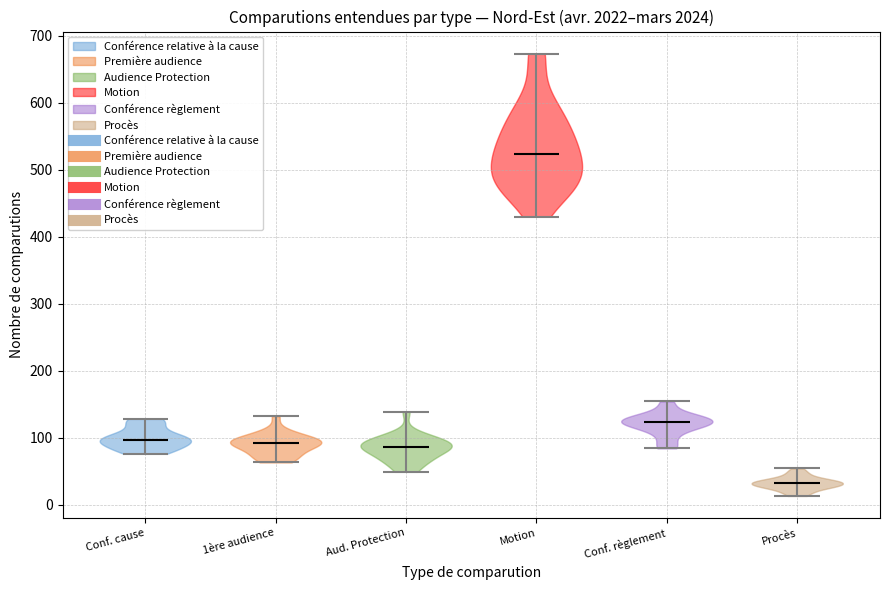

Reading left to right, read every violin against the y-axis: where its median line is, and the lowest and highest points it reaches. The values are not printed on the chart, so give them approximately, as read against the axis.

Conf. cause: median line 100, lowest point 80, highest point 130
1ère audience: median line 90, lowest point 60, highest point 130
Aud. Protection: median line 90, lowest point 50, highest point 140
Motion: median line 520, lowest point 430, highest point 670
Conf. règlement: median line 120, lowest point 80, highest point 150
Procès: median line 30, lowest point 10, highest point 50